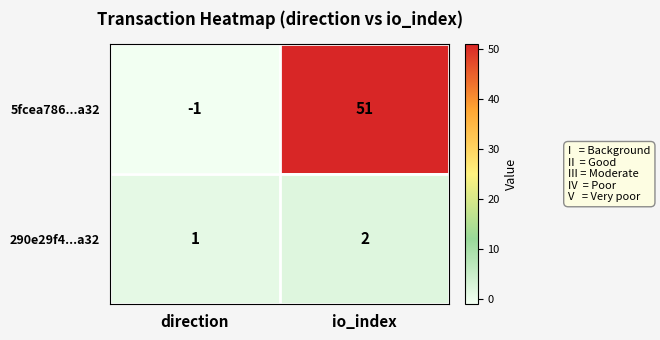

Between direction and io_index, which series saw the biggest shift?

5fcea786...a32